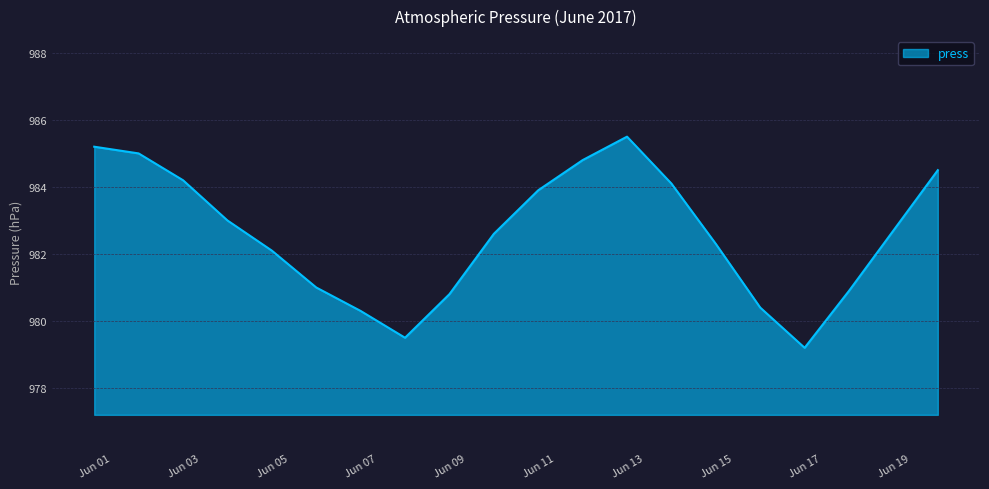

What is the sum of all values?

19652.0